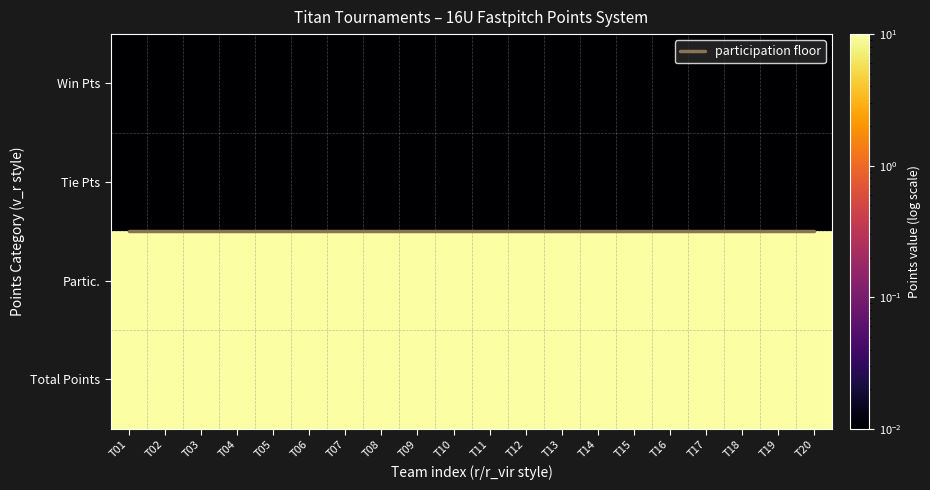

Is the value of Win Pts at T14 greater than the value of participation floor at T04?

No